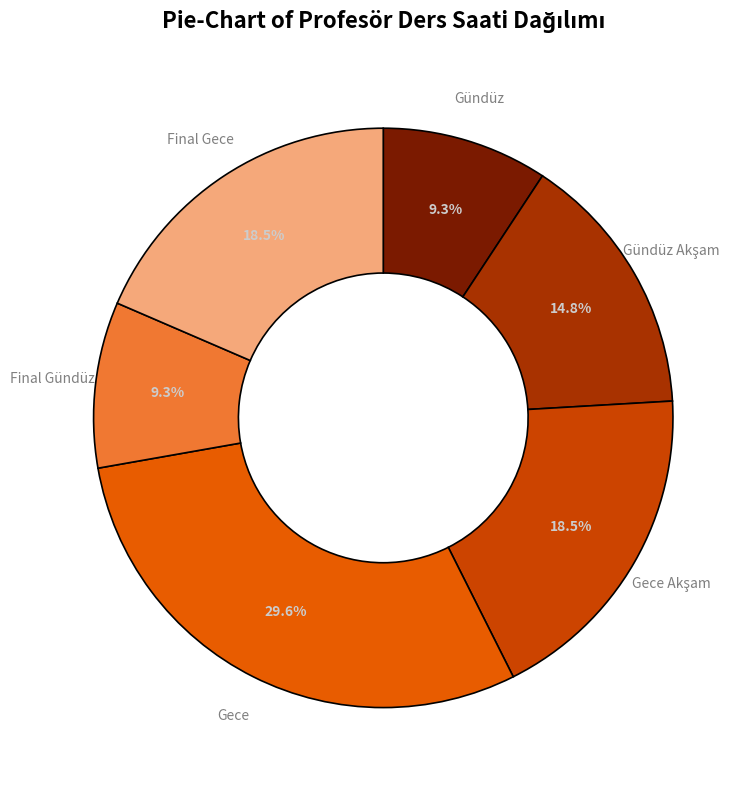

To the nearest percent, what is the difference between the largest and smallest slice percentages?

20%